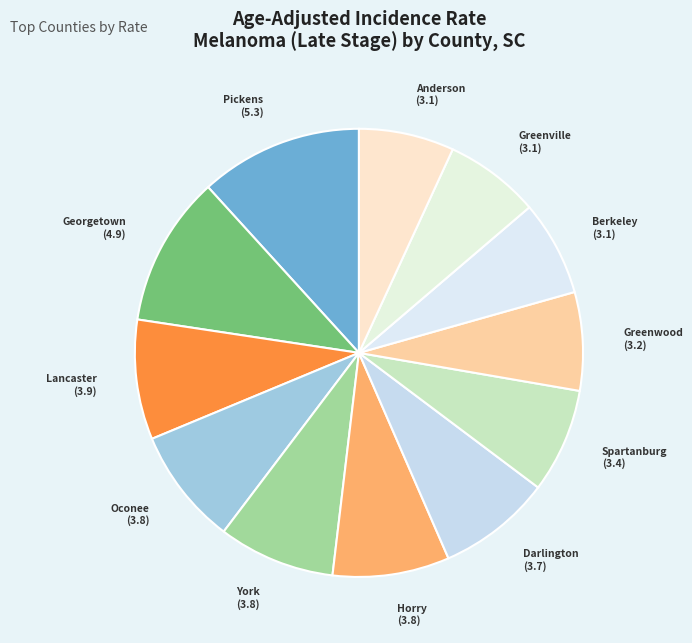

Is the sum of Darlington and Greenwood greater than half?

No